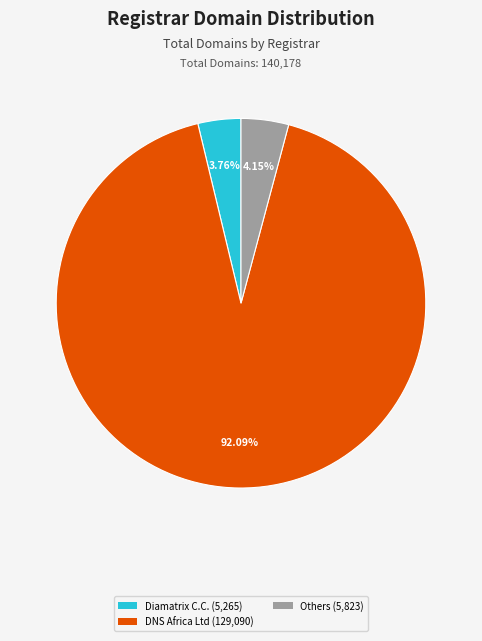

What is the ratio of the value at Diamatrix C.C. (5,265) to the value at Others (5,823)?

0.9